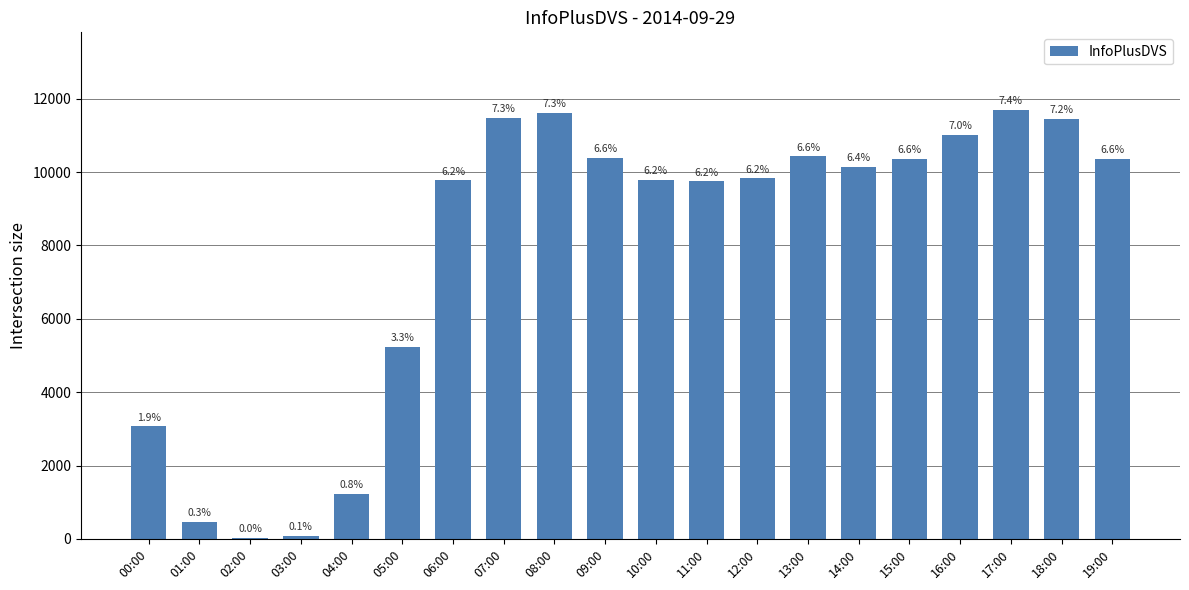

Which has a higher value, 08:00 or 15:00?

08:00